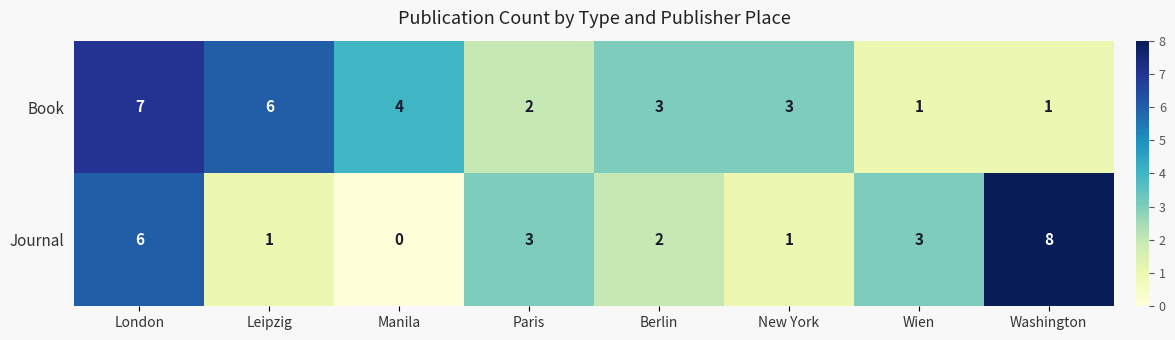

Which series changed the most between Paris and Washington?

Journal